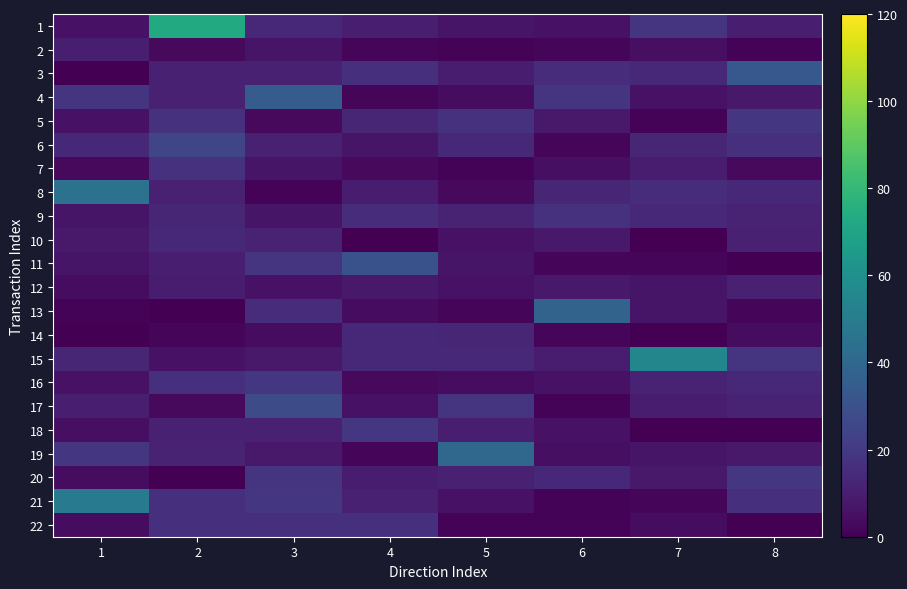

Reading left to right, list all the values displayed in this chart.

1: 1=6	2=73	3=14	4=10	5=7	6=6	7=18	8=10
2: 1=10	2=3	3=7	4=2	5=1	6=2	7=5	8=1
3: 1=0	2=11	3=11	4=16	5=9	6=15	7=14	8=33
4: 1=18	2=11	3=35	4=2	5=4	6=18	7=6	8=8
5: 1=6	2=17	3=3	4=13	5=17	6=8	7=1	8=19
6: 1=14	2=25	3=11	4=7	5=14	6=2	7=13	8=16
7: 1=3	2=17	3=7	4=3	5=1	6=5	7=9	8=3
8: 1=45	2=11	3=1	4=9	5=3	6=13	7=15	8=14
9: 1=7	2=13	3=7	4=15	5=12	6=17	7=14	8=12
10: 1=8	2=14	3=12	4=0	5=6	6=8	7=0	8=11
11: 1=7	2=10	3=18	4=30	5=7	6=2	7=2	8=0
12: 1=4	2=9	3=6	4=8	5=6	6=8	7=7	8=11
13: 1=1	2=0	3=15	4=4	5=2	6=38	7=7	8=2
14: 1=0	2=2	3=4	4=14	5=13	6=2	7=0	8=4
15: 1=13	2=6	3=8	4=14	5=14	6=9	7=55	8=18
16: 1=6	2=16	3=19	4=3	5=4	6=6	7=12	8=14
17: 1=10	2=3	3=28	4=6	5=18	6=1	7=9	8=12
18: 1=5	2=11	3=11	4=19	5=10	6=6	7=0	8=0
19: 1=19	2=12	3=8	4=2	5=40	6=5	7=7	8=8
20: 1=4	2=0	3=18	4=9	5=11	6=14	7=8	8=19
21: 1=50	2=16	3=19	4=11	5=6	6=1	7=2	8=16
22: 1=4	2=16	3=16	4=16	5=1	6=1	7=4	8=0